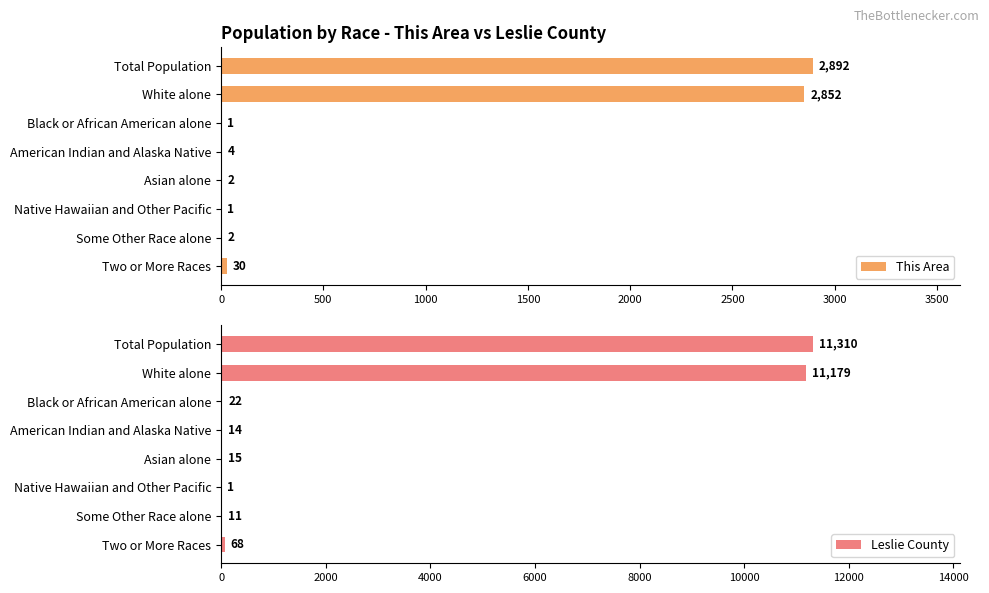

The This Area series shows 5096 at Total Population. True or false?

False